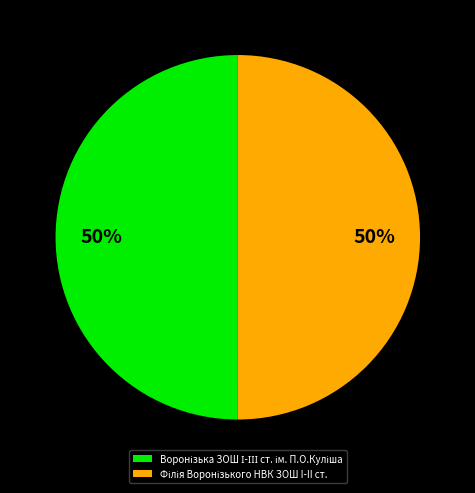

To the nearest percent, what is the average slice percentage?

50%